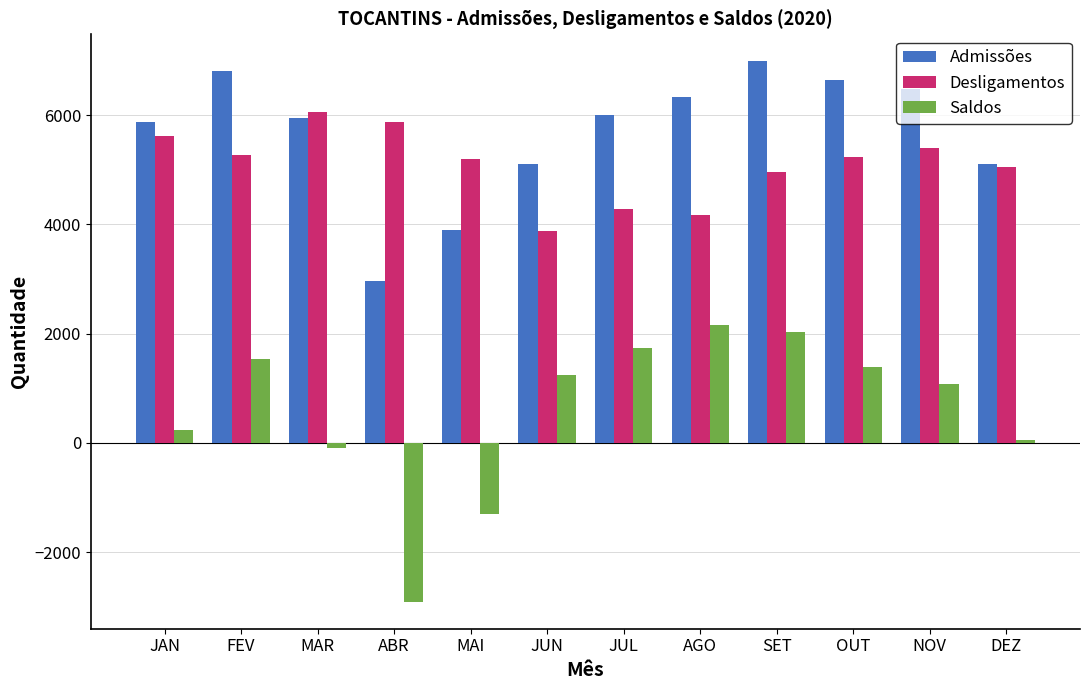

How many data points does each series have?

12